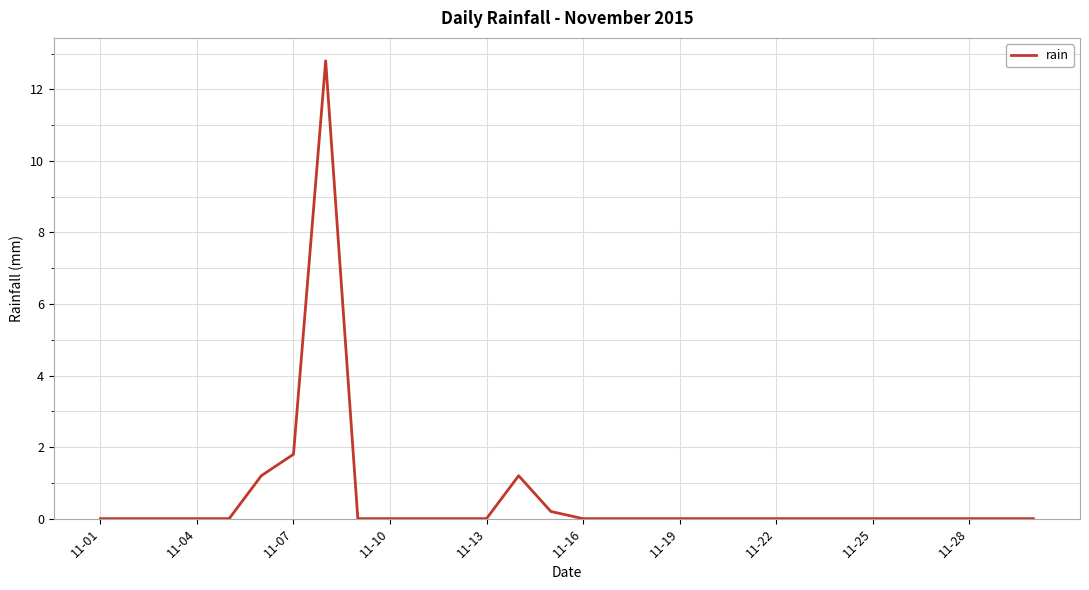

What is the difference between the maximum and minimum values?

12.8